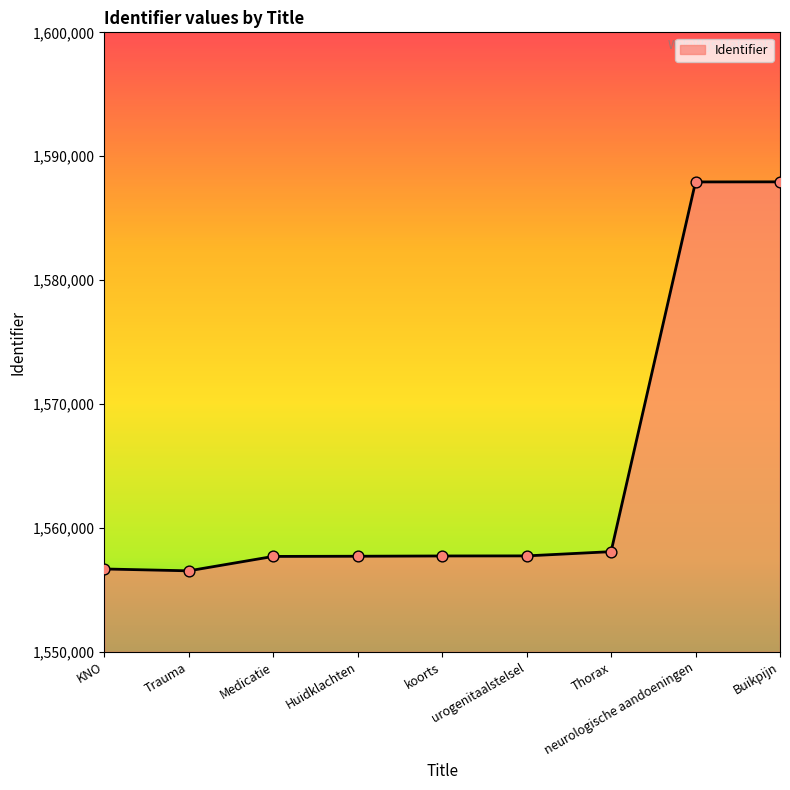

What is the change in value from Trauma to Thorax?

+1548